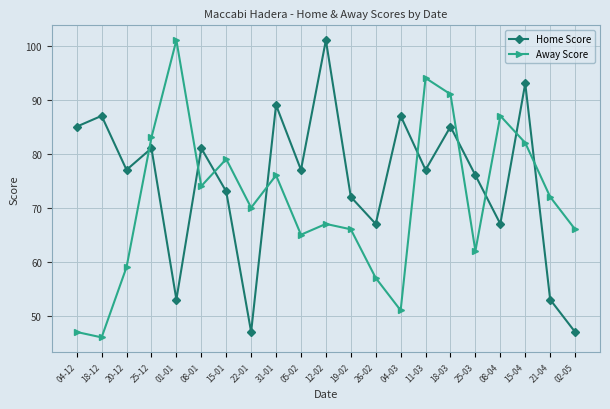

At how many categories does at least one series exceed 98?

2